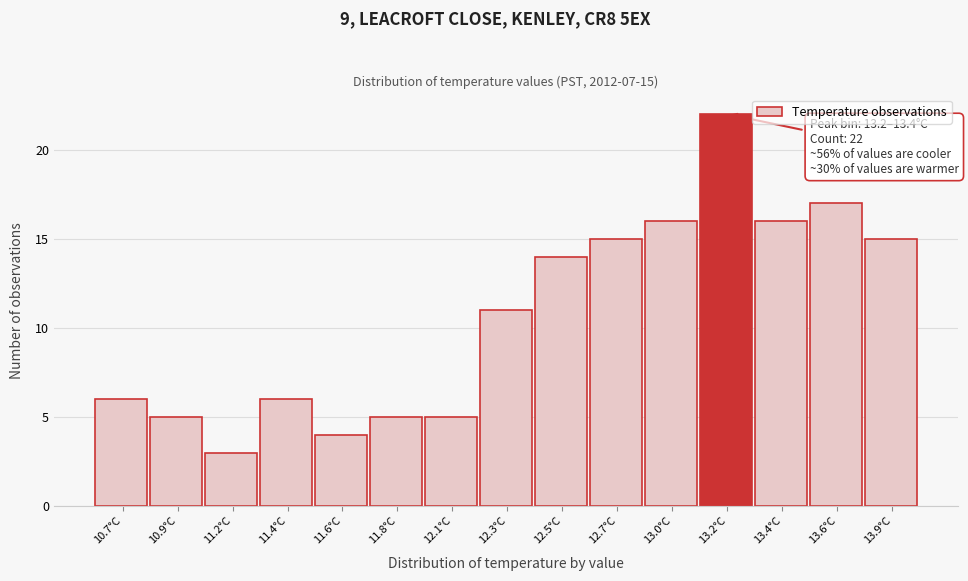

Reading right to left, extract all data points from this chart.

15	17	16	22	16	15	14	11	5	5	4	6	3	5	6